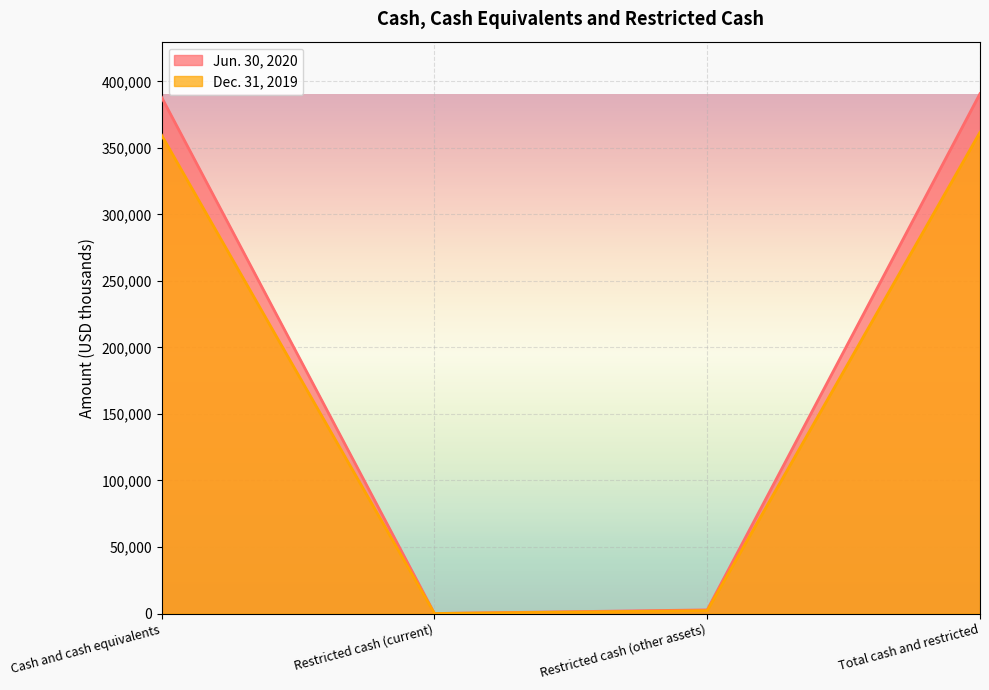

The Jun. 30, 2020 series shows 609213 at Total cash and restricted. True or false?

False